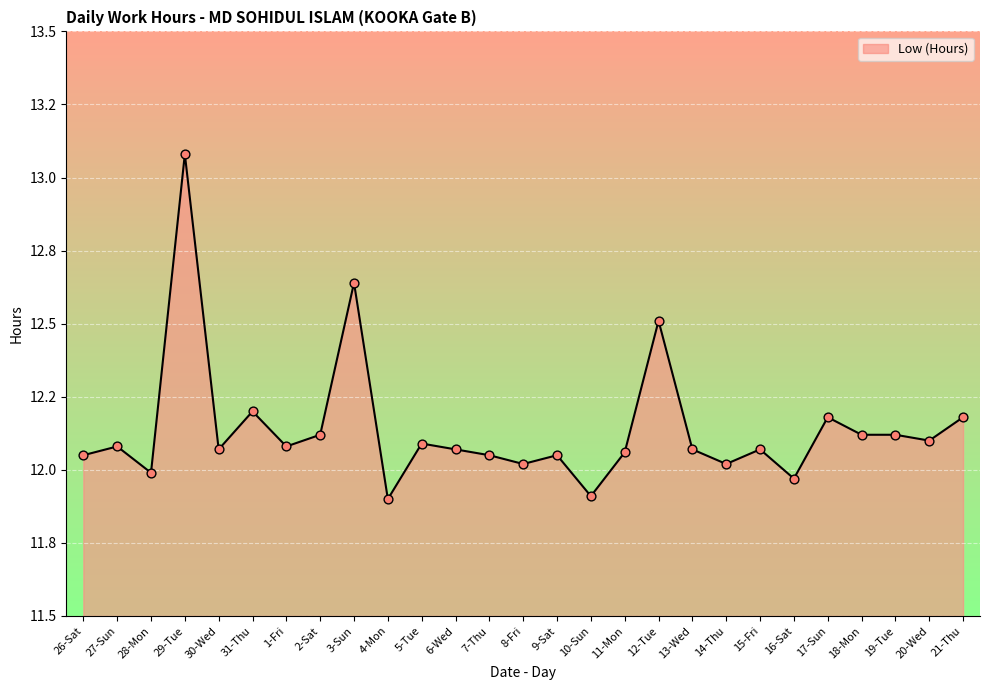

What is the ratio of the value at 28-Mon to the value at 18-Mon?

1.0